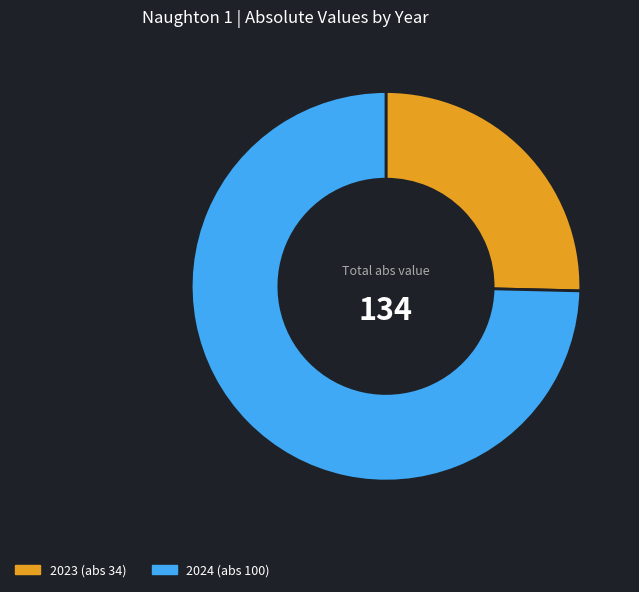

Is there a majority slice in this chart?

Yes